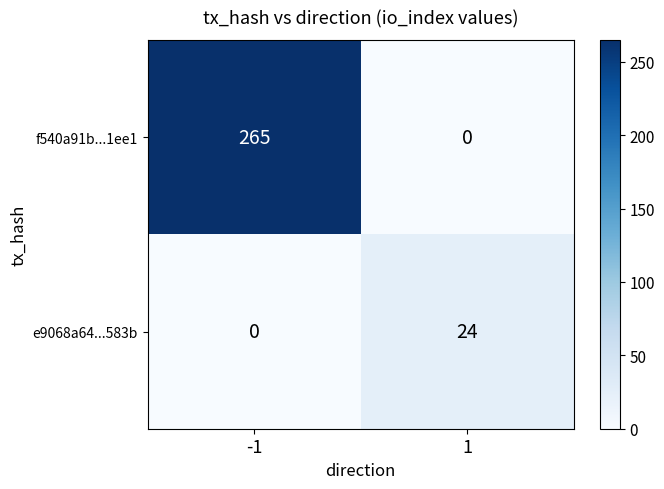

What is the sum of all f540a91b...1ee1 values?

265